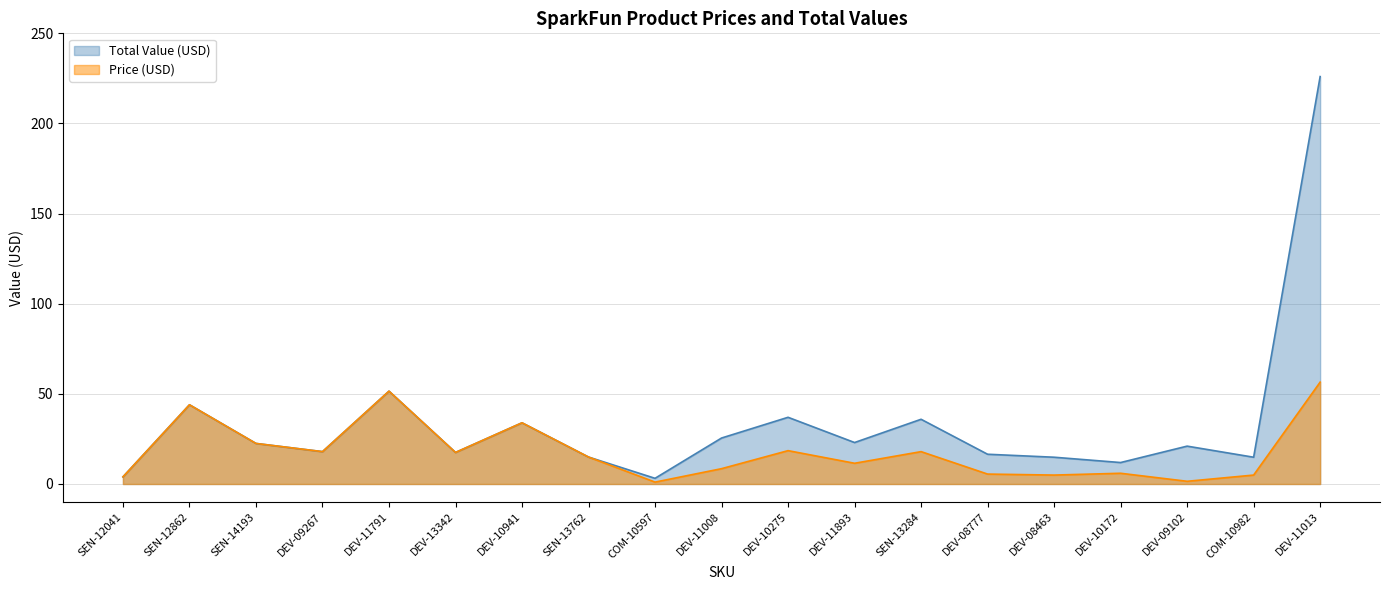

At how many categories does at least one series exceed 153?

1